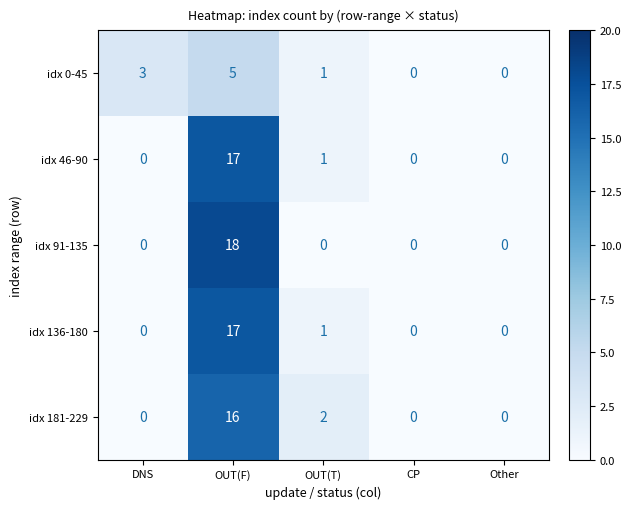

What is the difference between the maximum and minimum values in the idx 181-229 series?

16